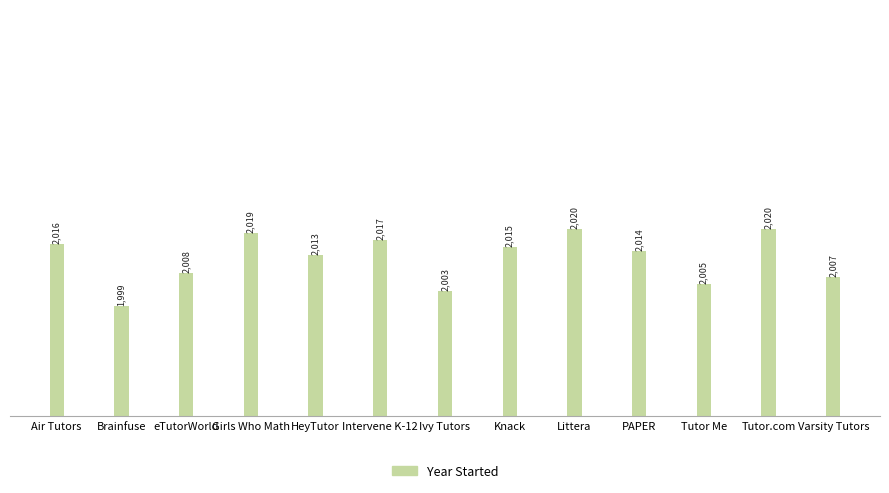

At which label is the value closest to 2009?

eTutorWorld